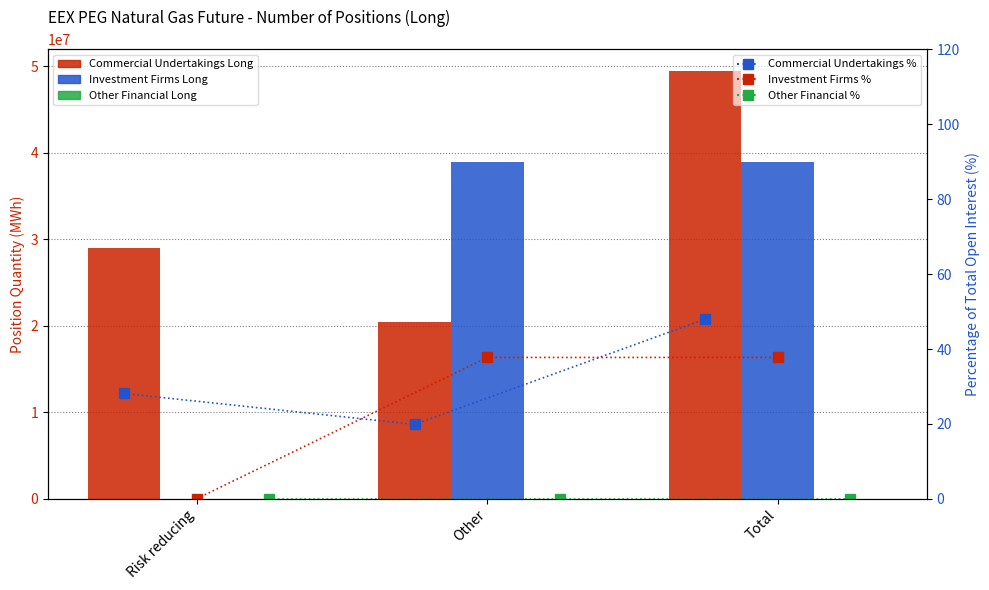

Between Risk reducing and Total, which series saw the biggest shift?

Investment Firms Long